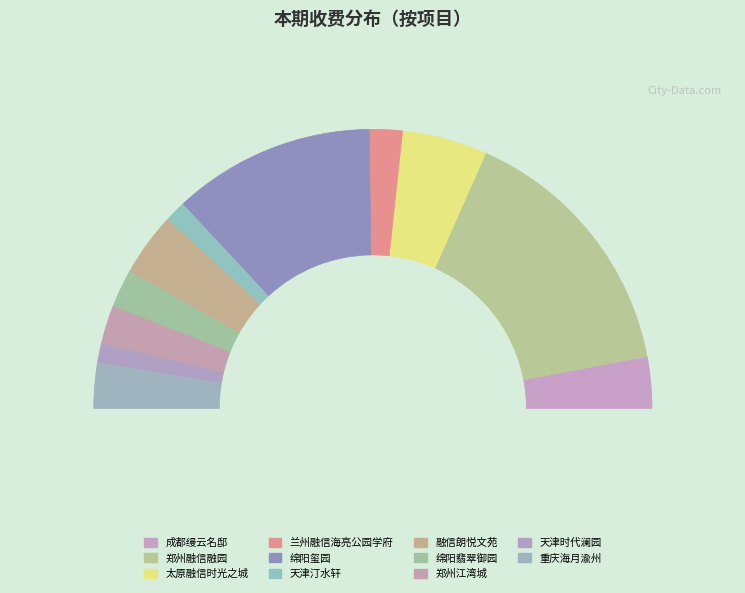

Which slice is the smallest?

天津时代澜园